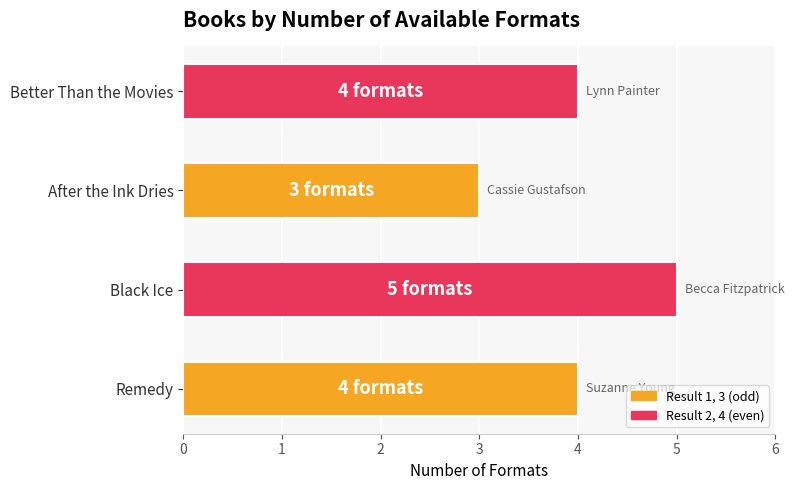

Approximately how many times larger is the value at Remedy compared to Black Ice?

0.8